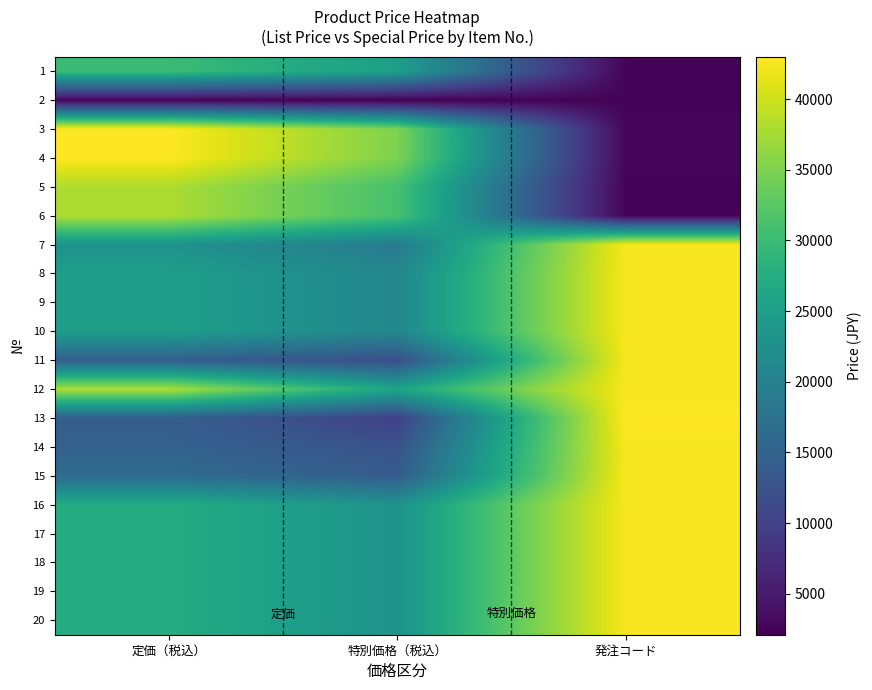

What is the spread (max minus min) of values at 定価（税込）?

40499.8